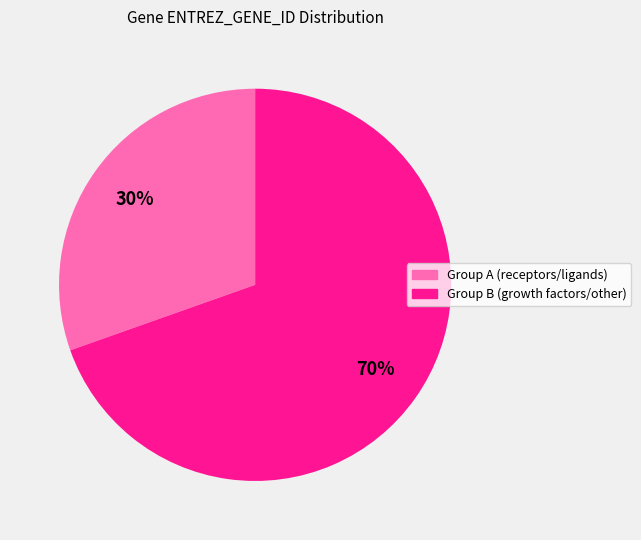

Is there any slice that represents more than half of the pie?

Yes